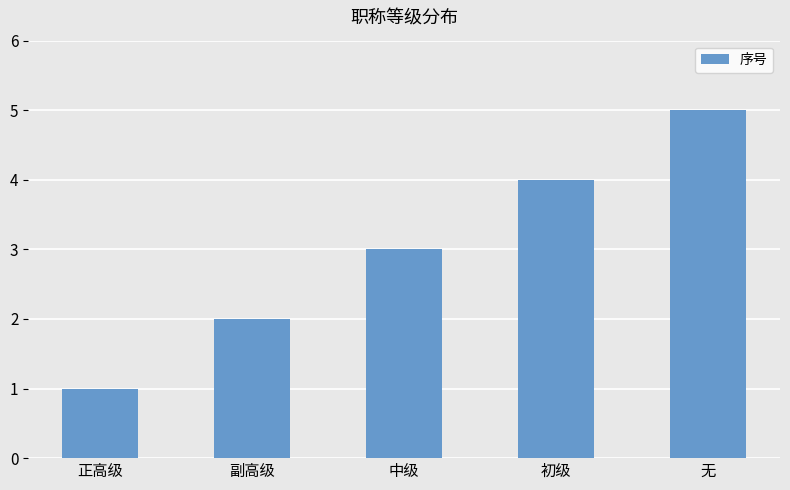

What is the greatest value displayed?

5